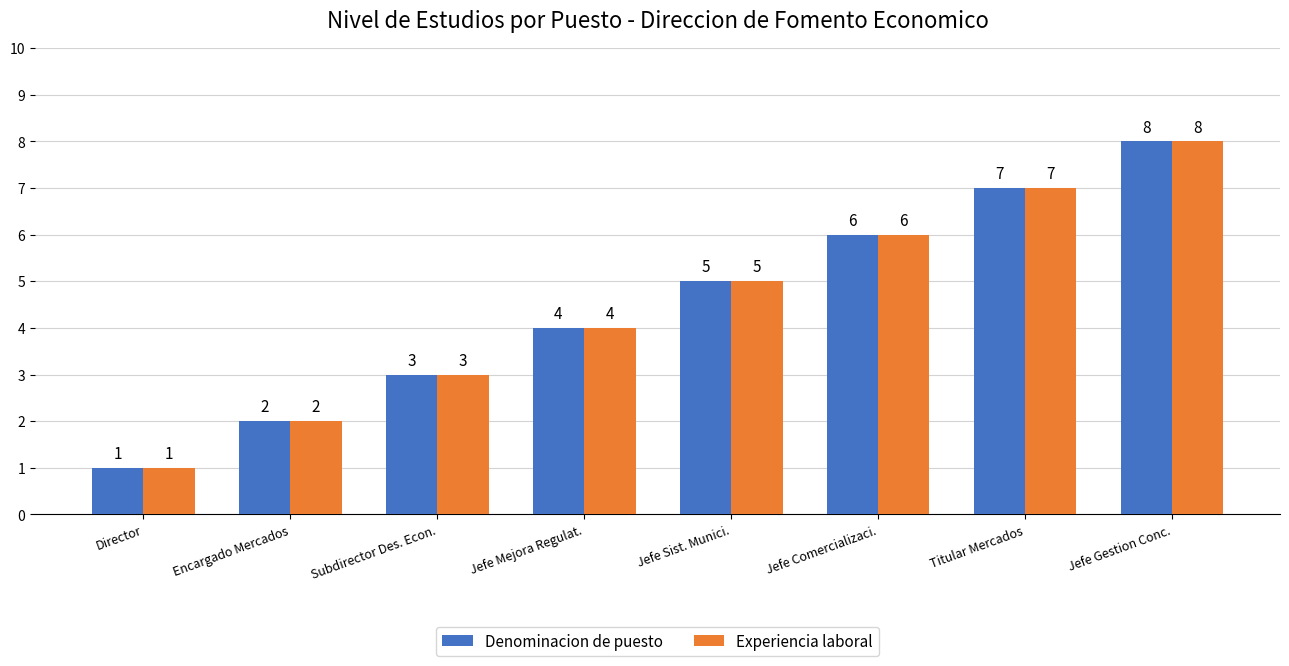

What position from the left is Director?

1